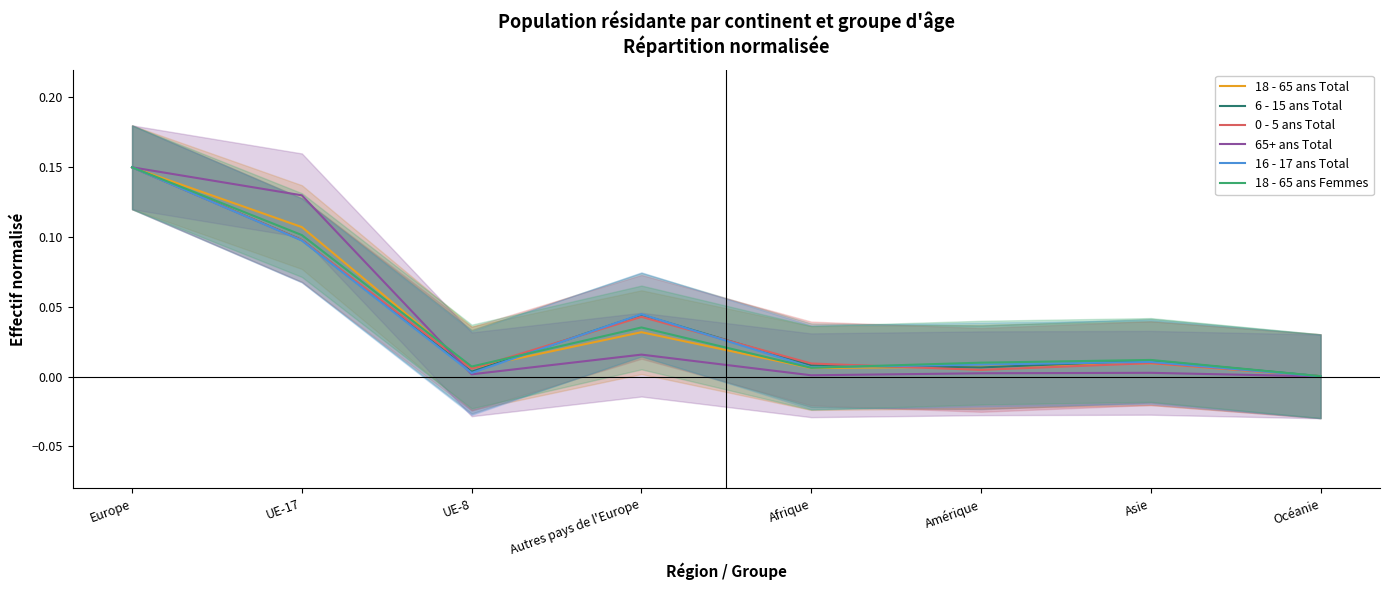

The 18 - 65 ans Total series shows 0.0 at Asie. True or false?

False